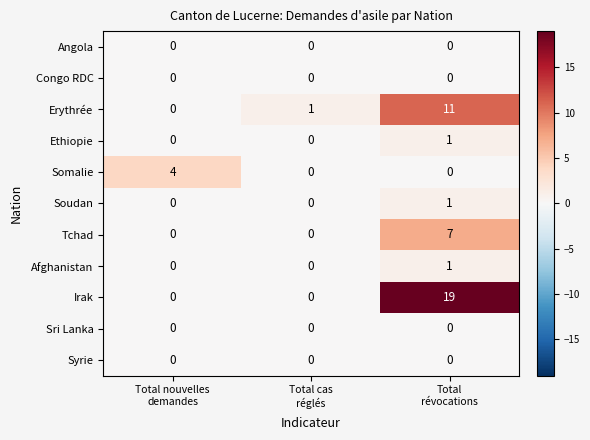

Count the Soudan values in the range 0 to 1.

3